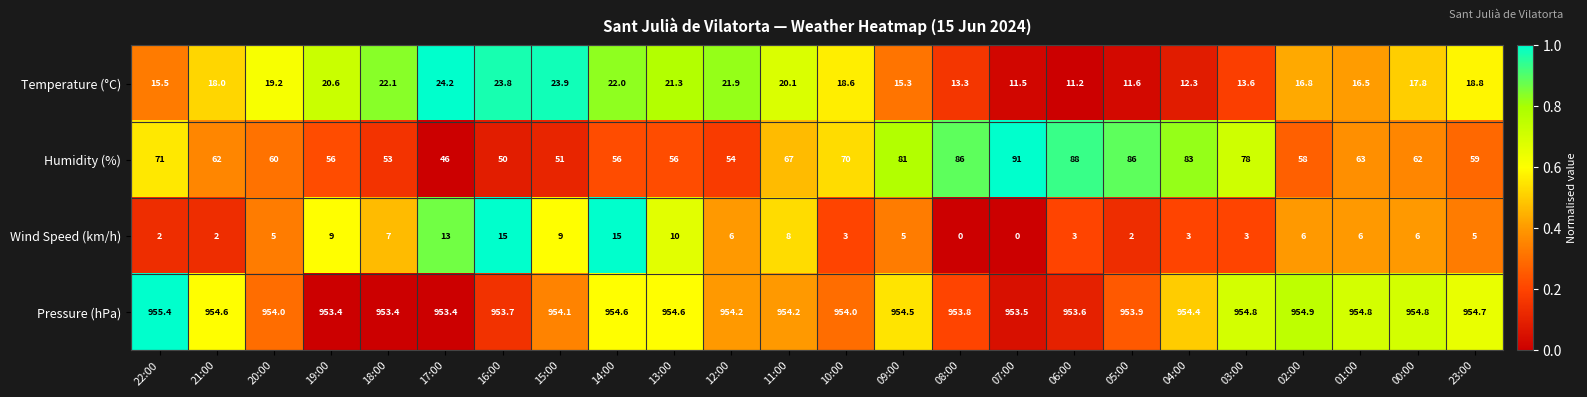

List the series in order of their peak value, highest first.

Pressure (hPa), Humidity (%), Temperature (°C), Wind Speed (km/h)